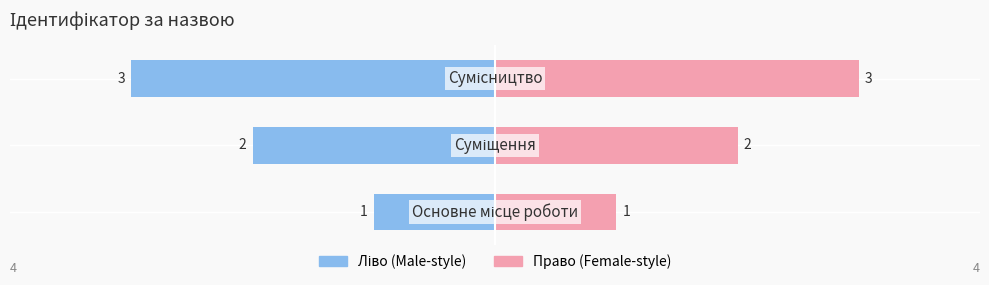

Rank the categories by Ідентифікатор (ліво) value from highest to lowest.

0, 1, 2